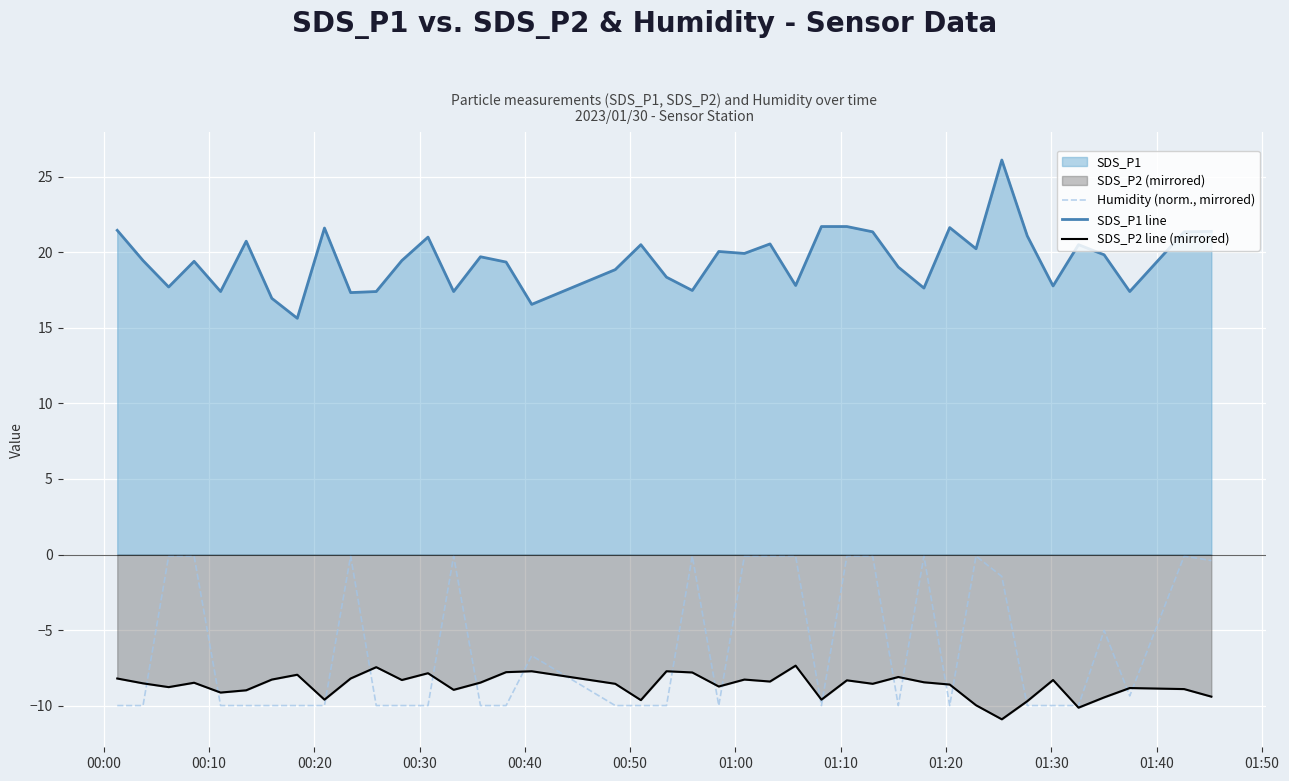

What is the value of the SDS_P2 line (mirrored) point at the 8th from the left?

-8.0